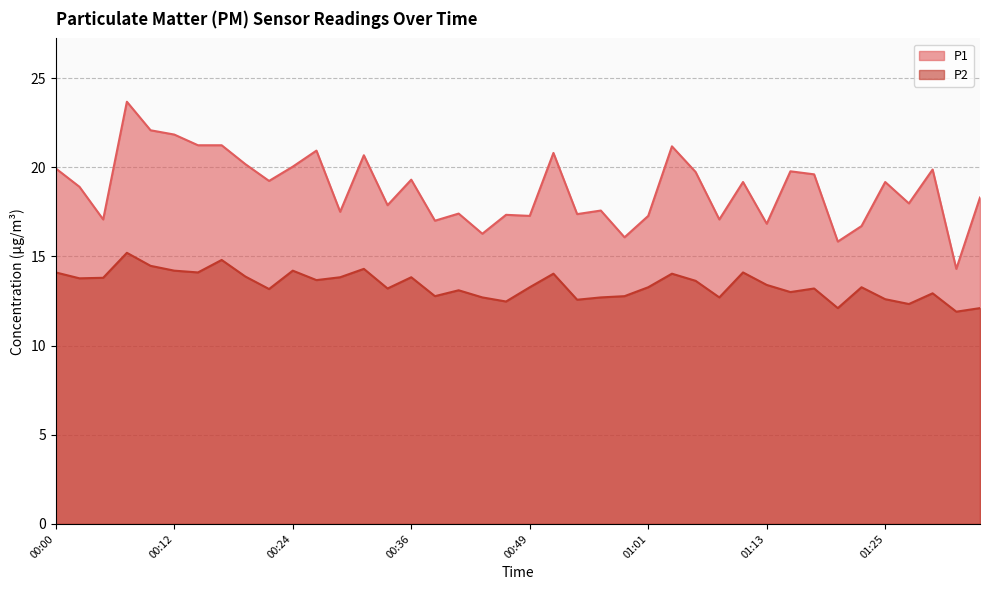

What is the label of the 34th point from the left?

01:21